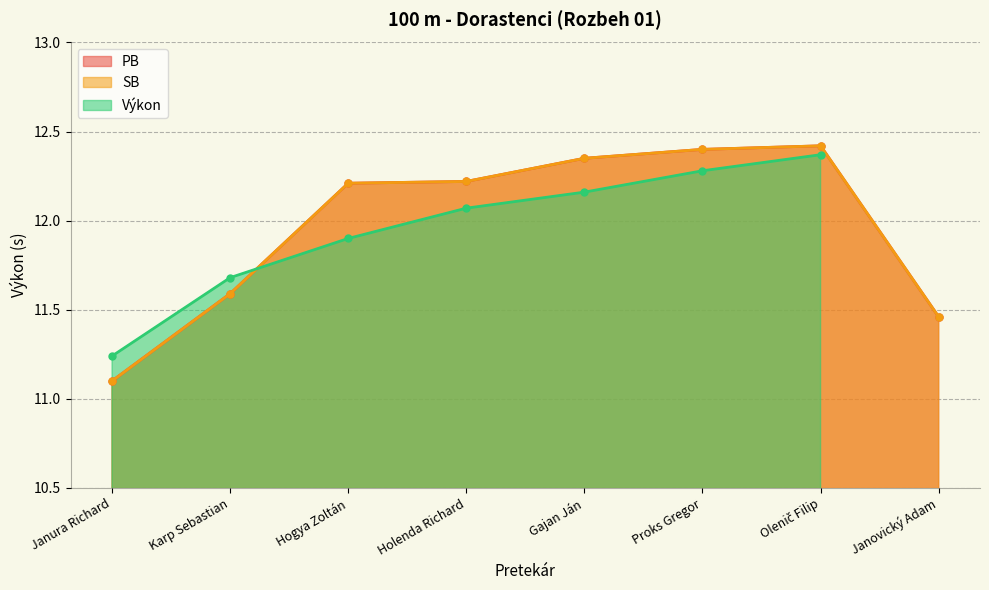

At which label does PB reach its peak?

Olenič Filip